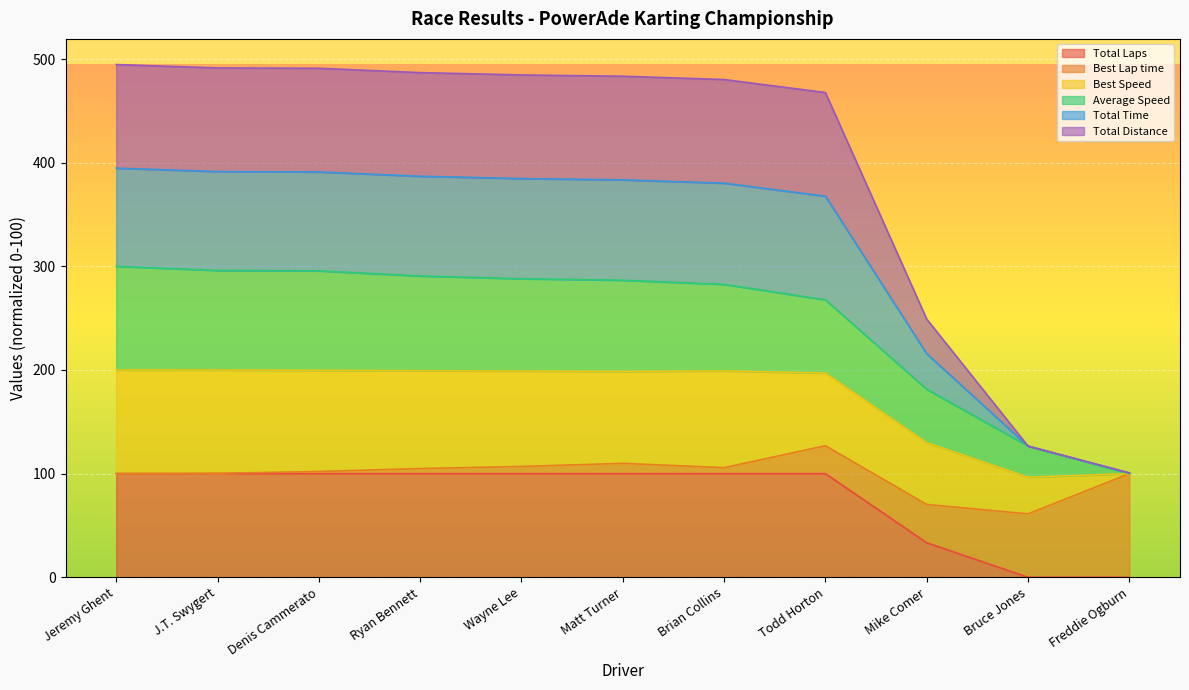

How many lines are shown in the chart?

6